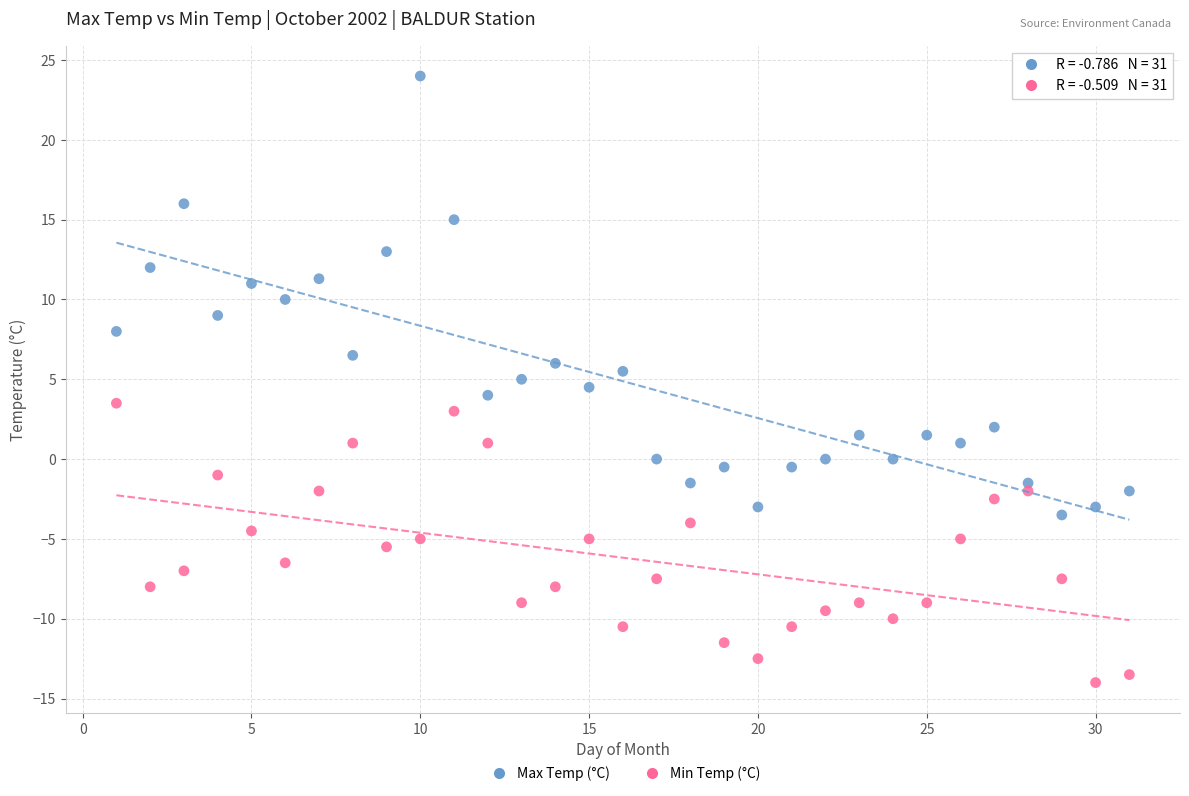

Which series reaches the maximum Y coordinate?

Max Temp (°C)